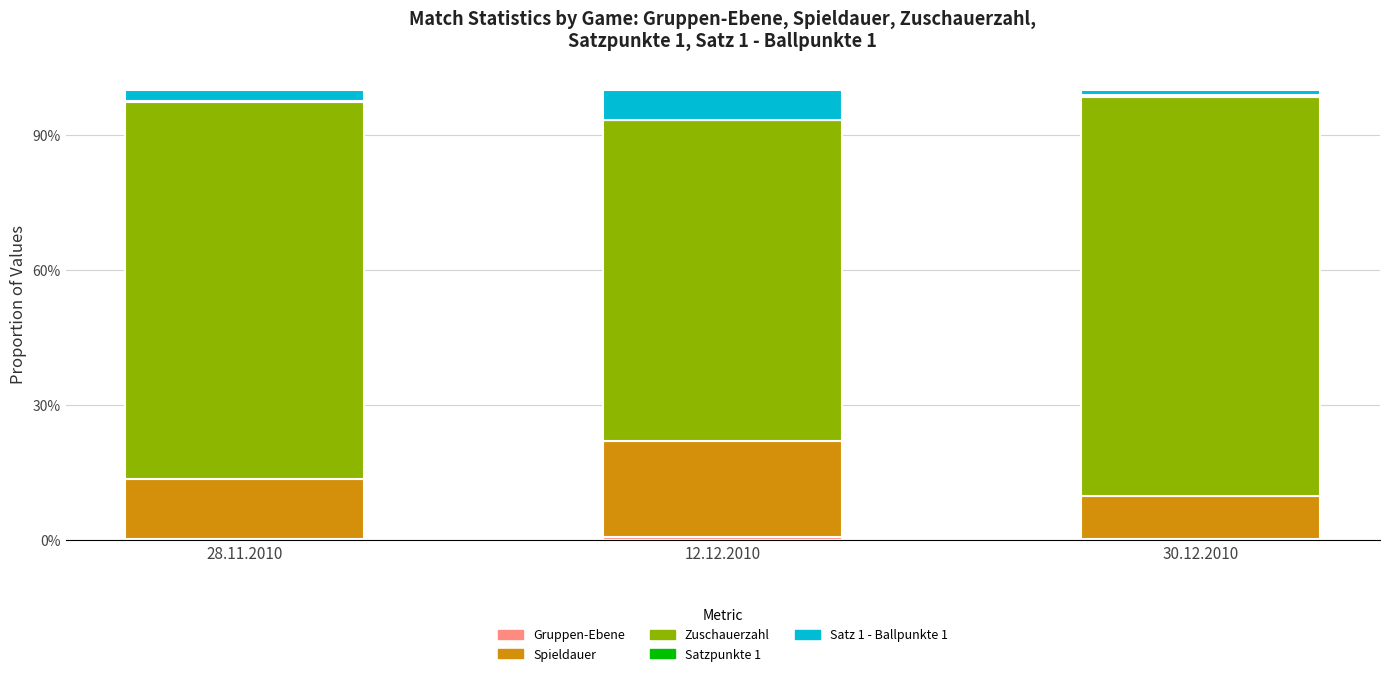

Does the chart contain stacked bars?

Yes